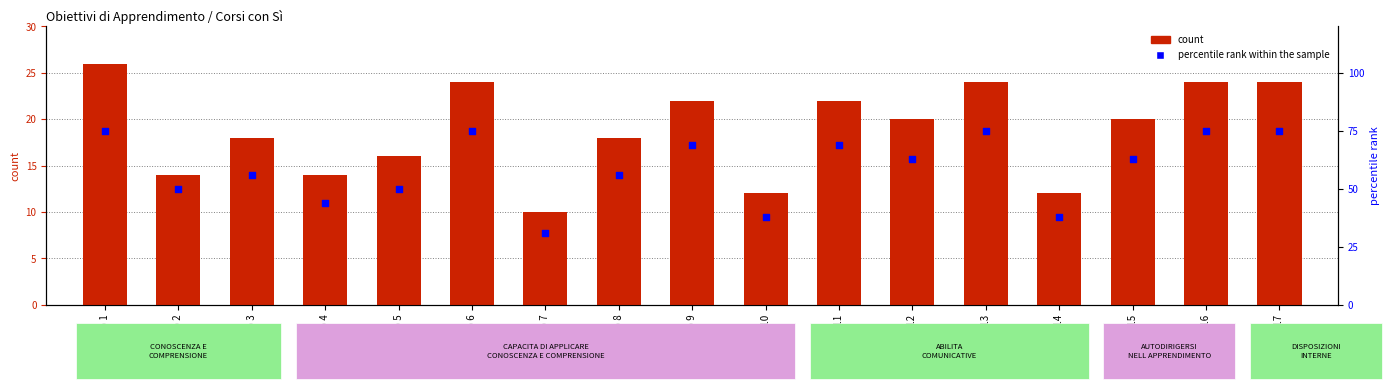

Is the value of percentile rank within the sample at Obiettivo 17 greater than the value of count at Obiettivo 11?

Yes